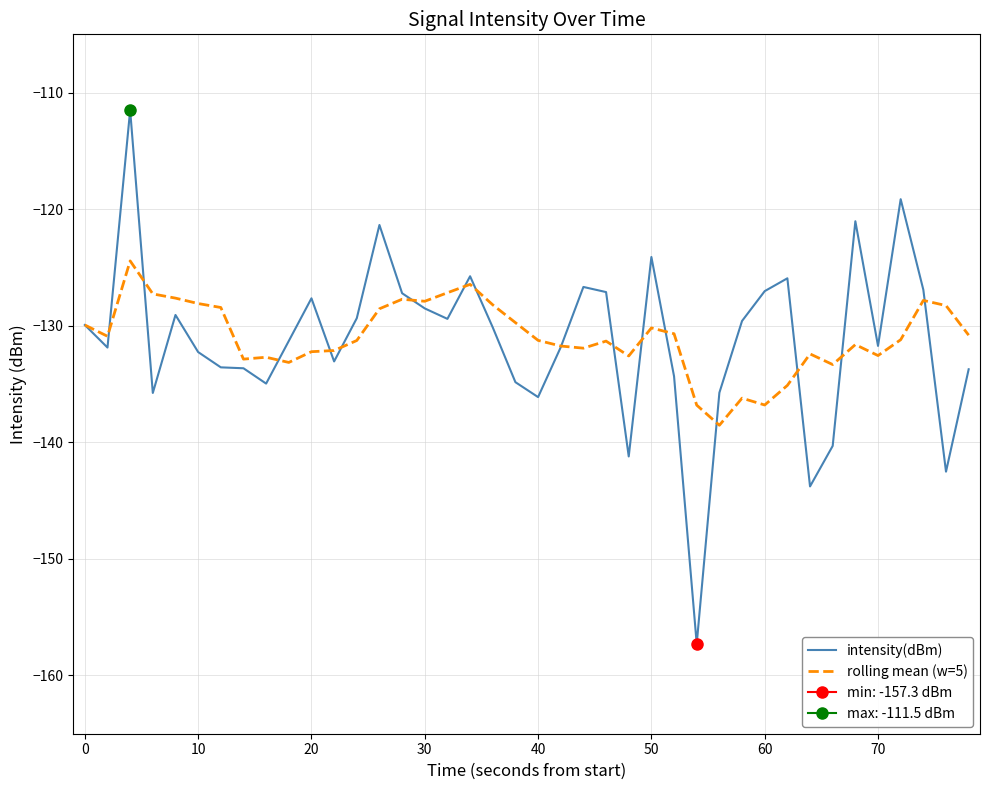

What is the minimum value for rolling mean (w=5)?

-138.5